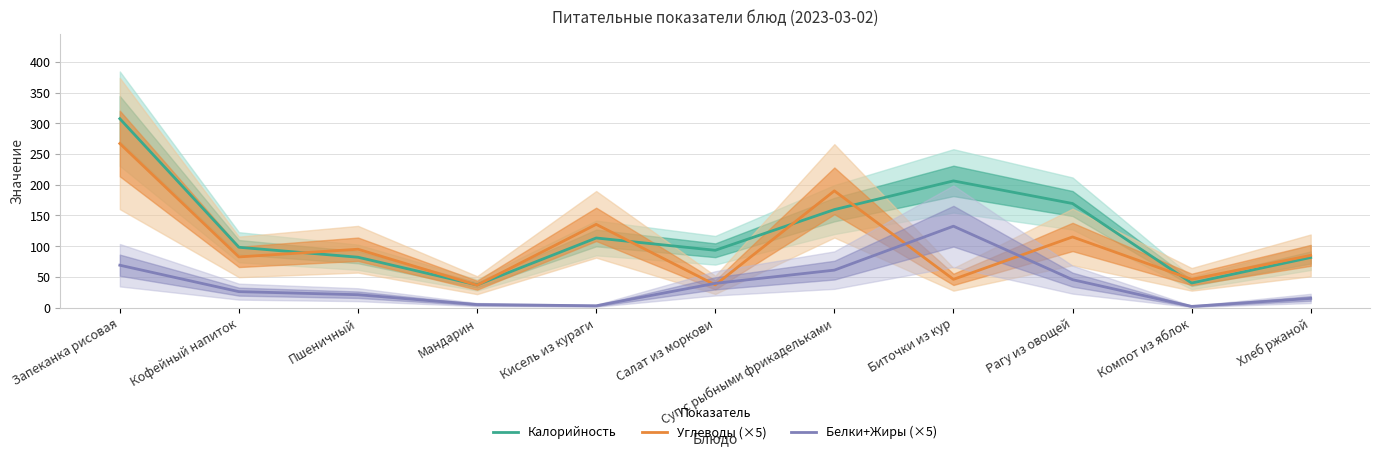

Which series has the largest total across all categories?

Калорийность